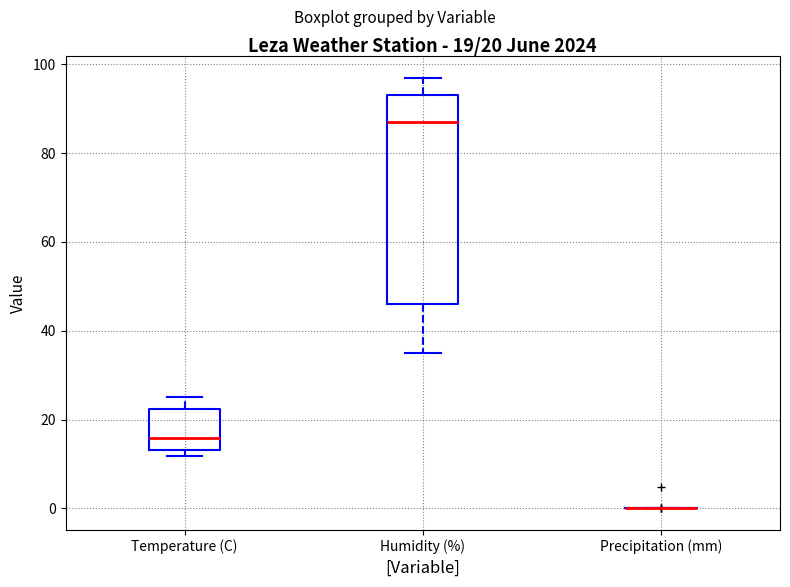

Comparing the boxes themselves (not the whiskers), which one is the tallest?

Humidity (%)